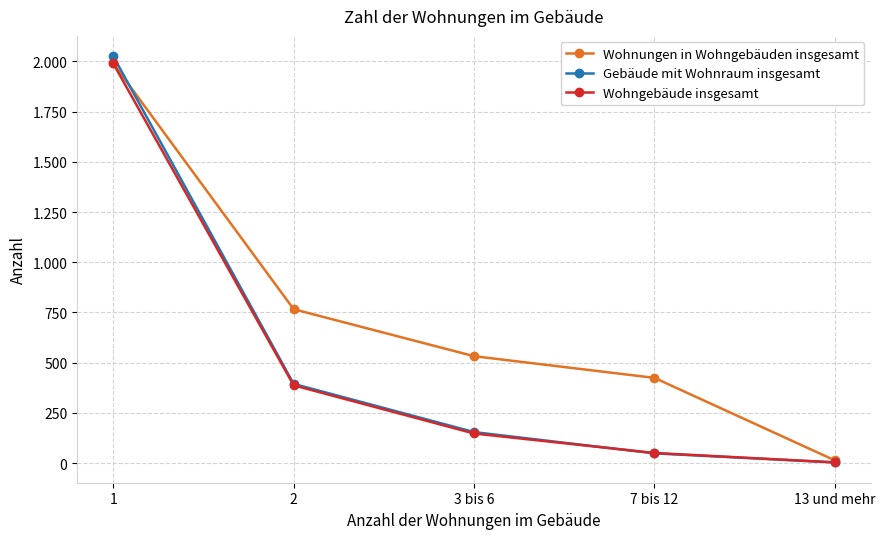

Does the chart have visible grid lines?

Yes